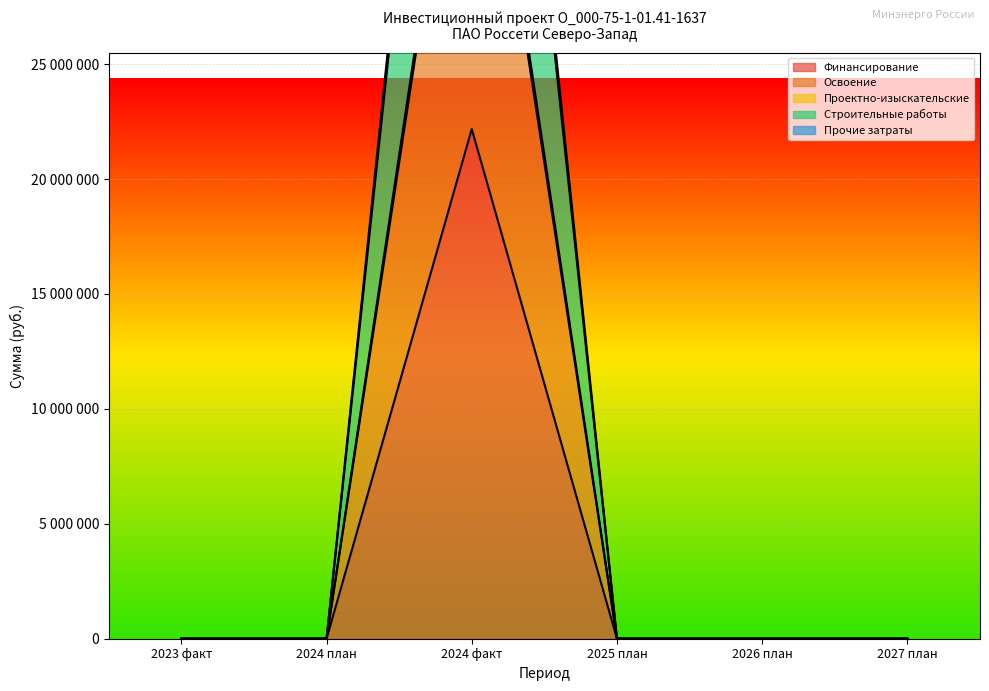

Which has a higher value, 2023 факт or 2024 план?

2023 факт